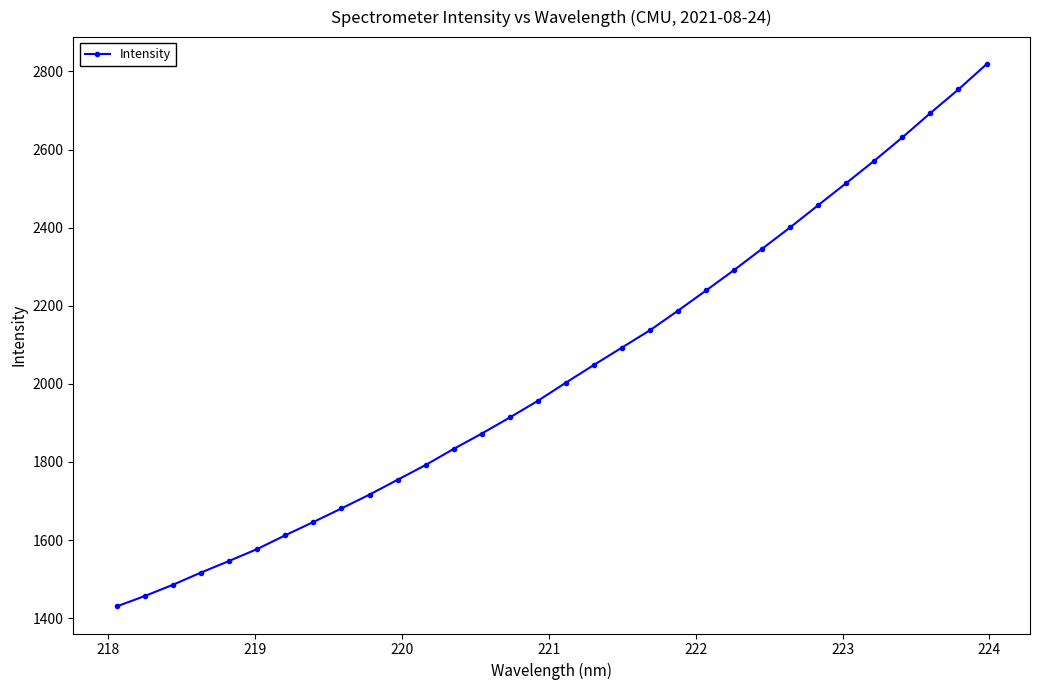

What is the minimum value shown in the chart?

1430.2